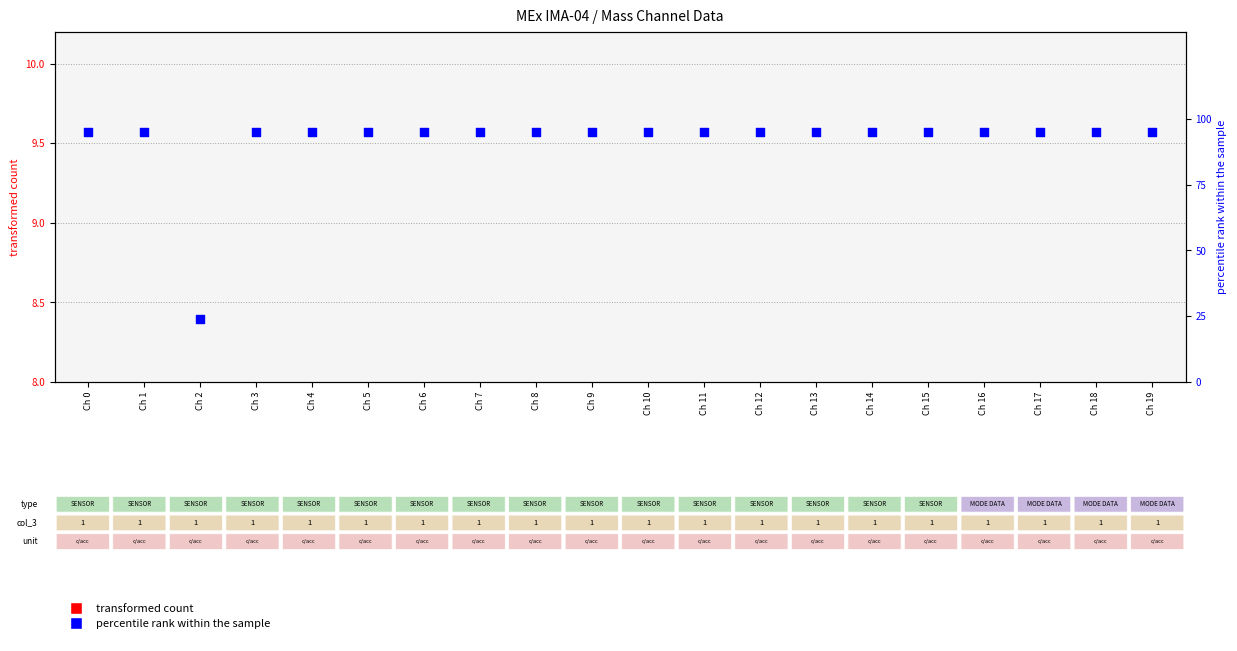

Is the value of transformed count at Ch 8 greater than the value of percentile rank within the sample at Ch 9?

No